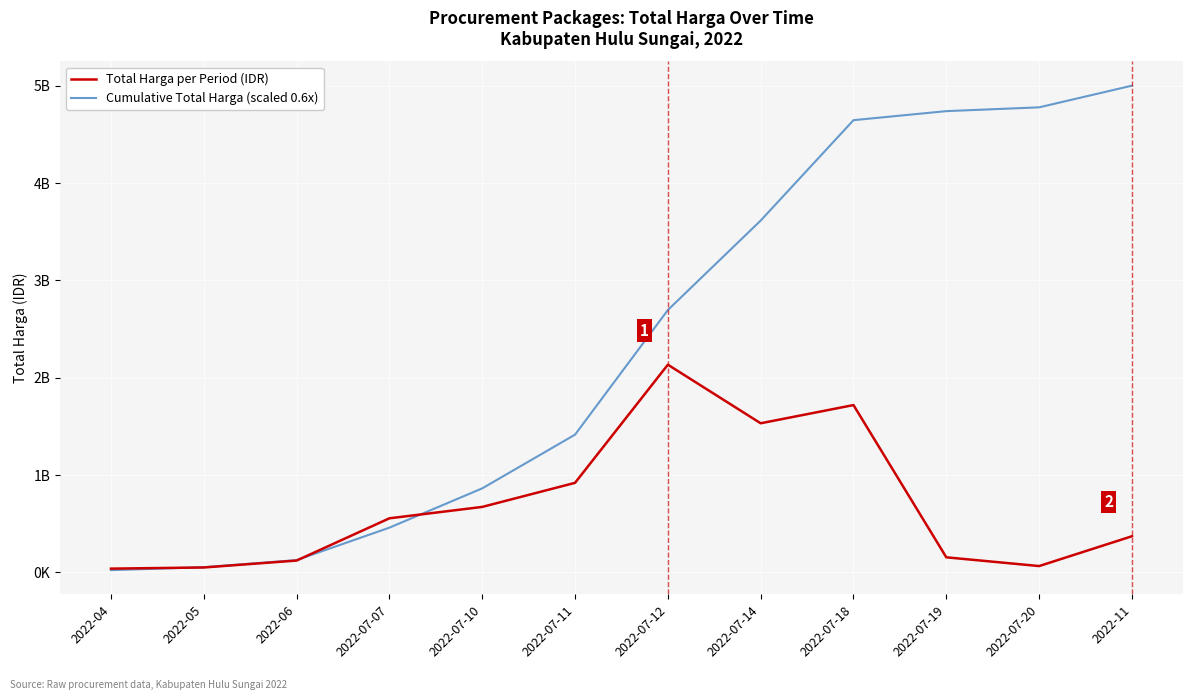

The value of Cumulative Total Harga (scaled 0.6x) at 2022-07-14 is 3615555621.6. True or false?

True